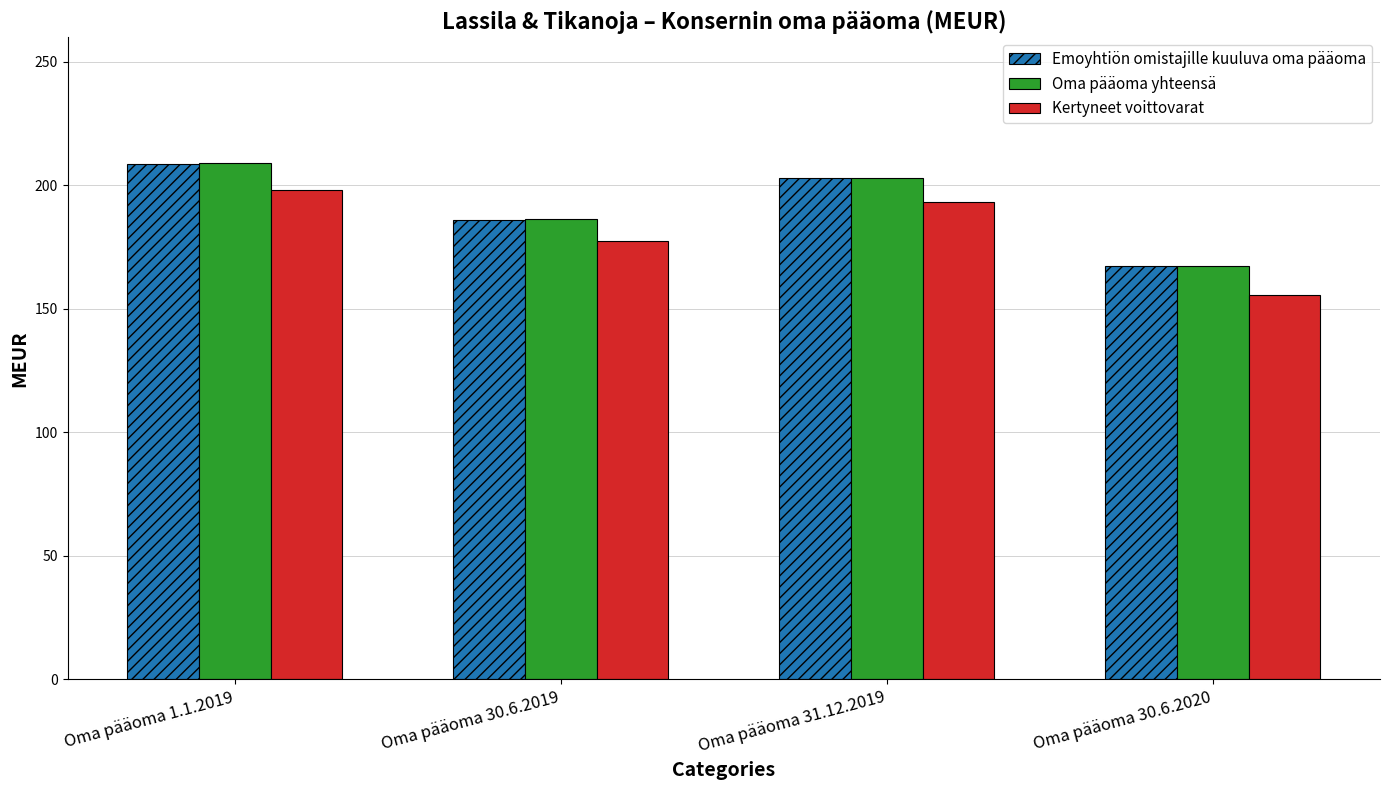

How many data points in Emoyhtiön omistajille kuuluva oma pääoma are above 202?

2